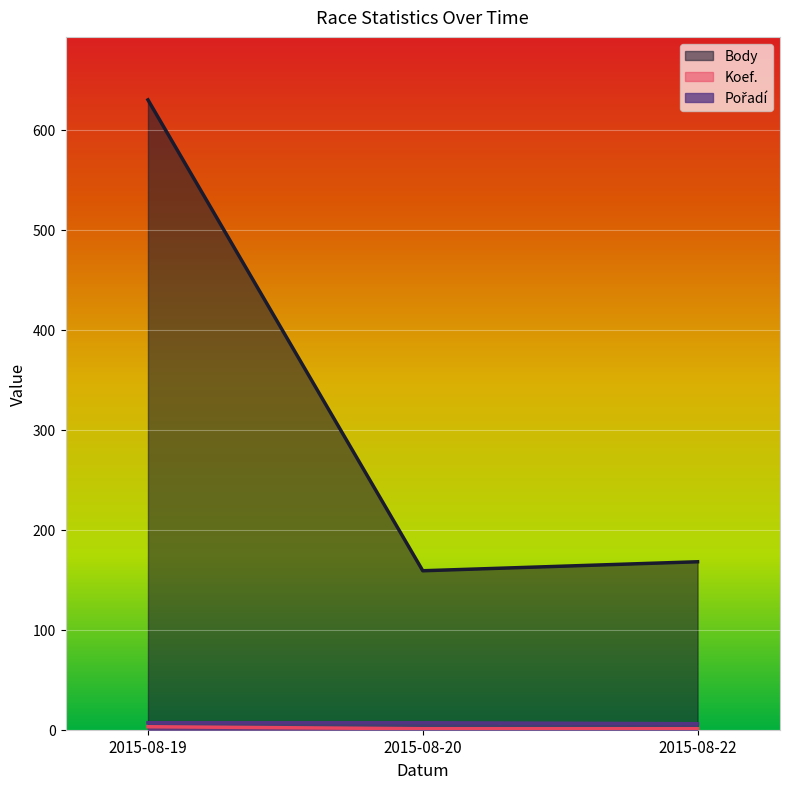

Rank the categories by Body value from highest to lowest.

2015-08-19, 2015-08-22, 2015-08-20